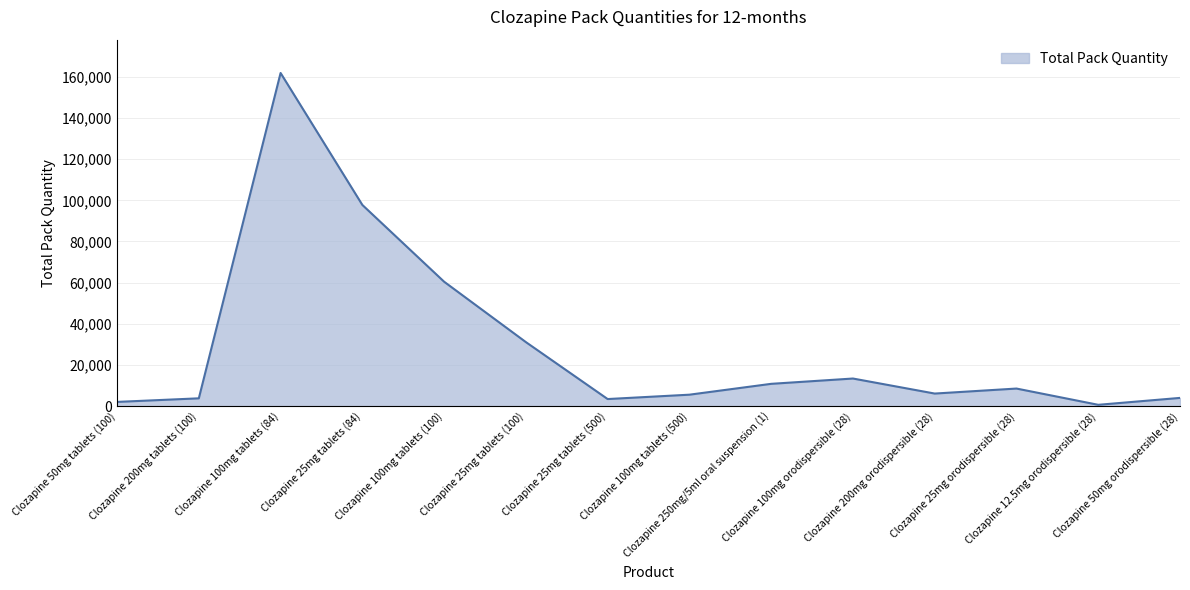

What is the approximate value at Clozapine 100mg tablets (500)?

5581.0